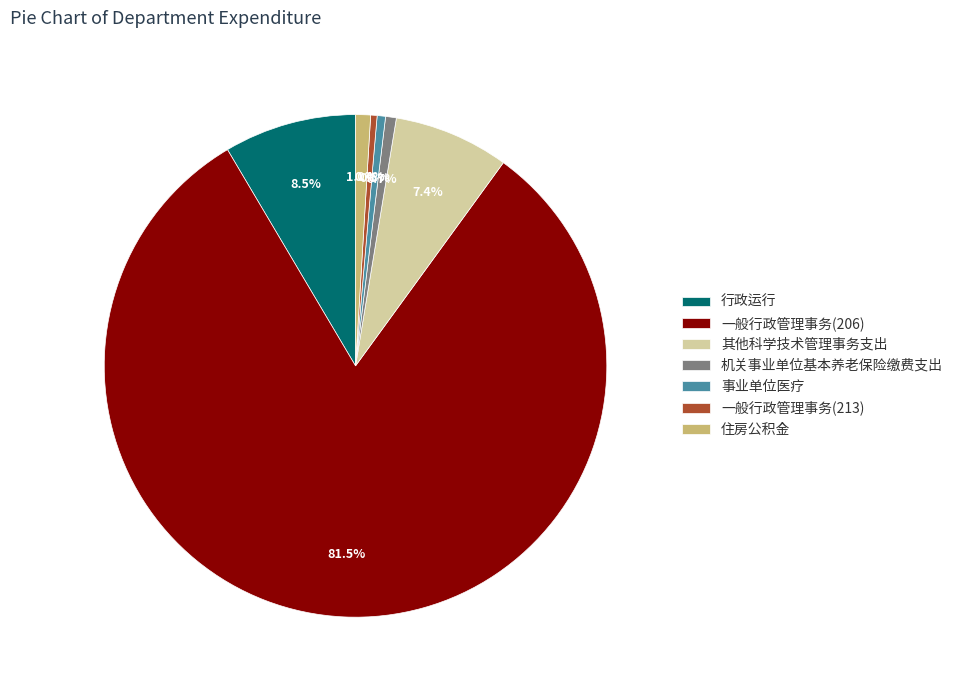

Combined, what portion of the pie is 一般行政管理事务(213) and 其他科学技术管理事务支出?

7.8%